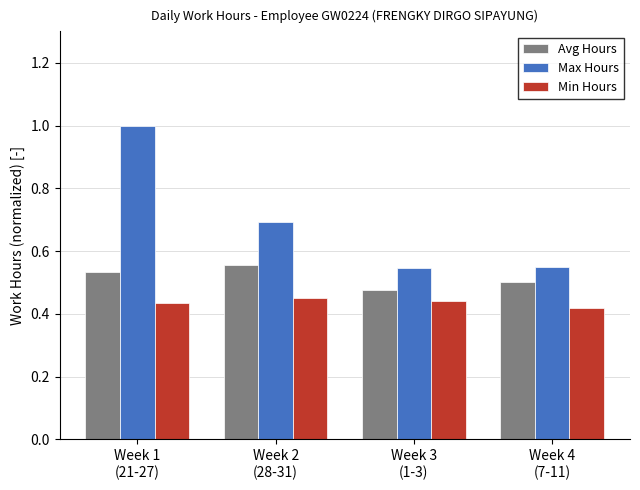

The Avg Hours series shows 0.3 at Week 2
(28-31). True or false?

False